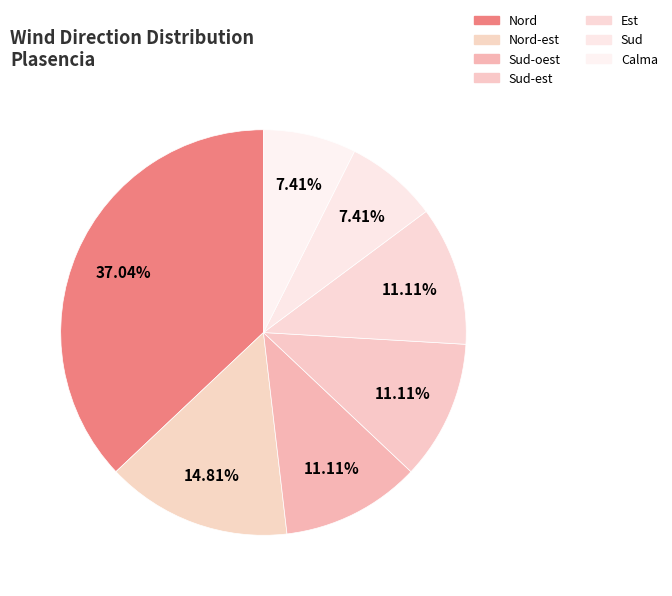

Which category has the smallest portion of the pie?

Sud